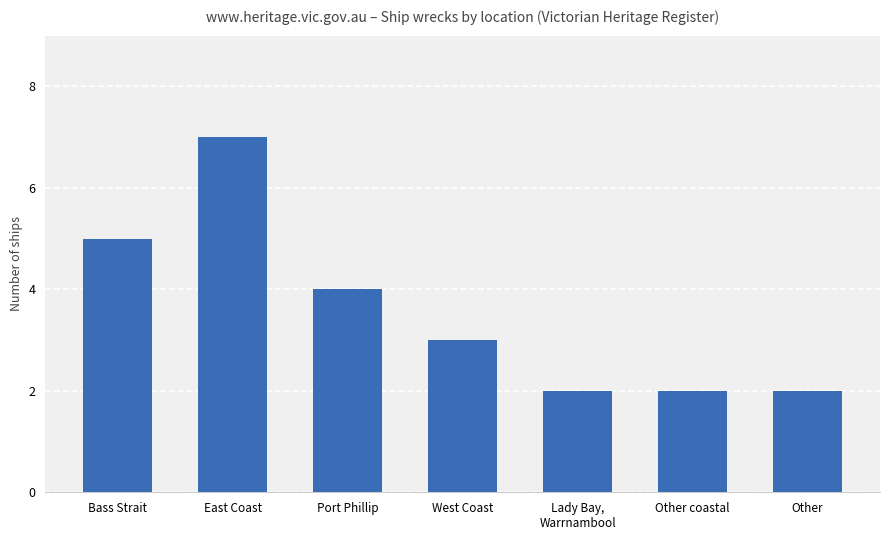

What is the minimum value shown in the chart?

2